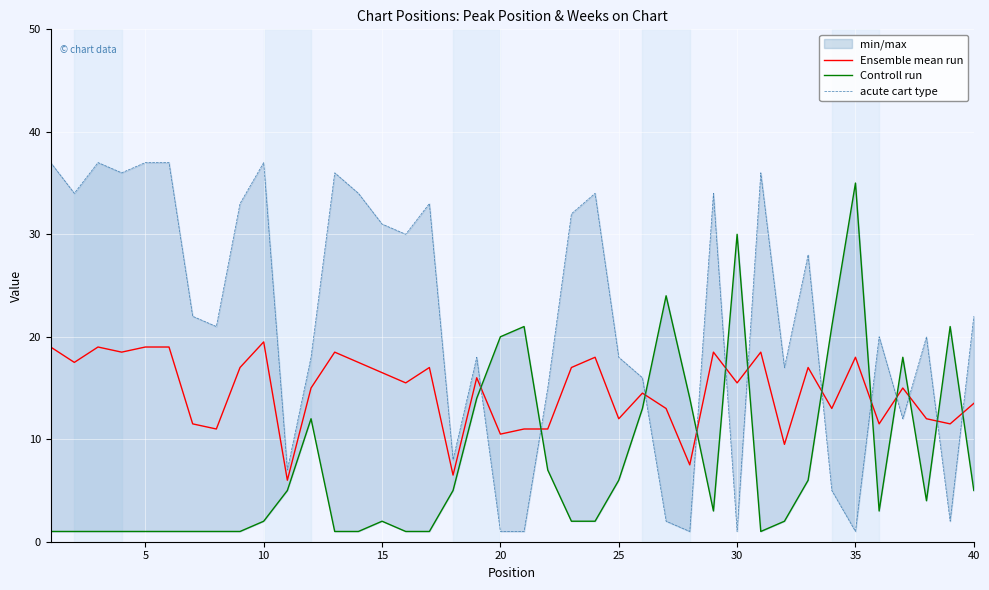

How many categories are shown in the chart?

40